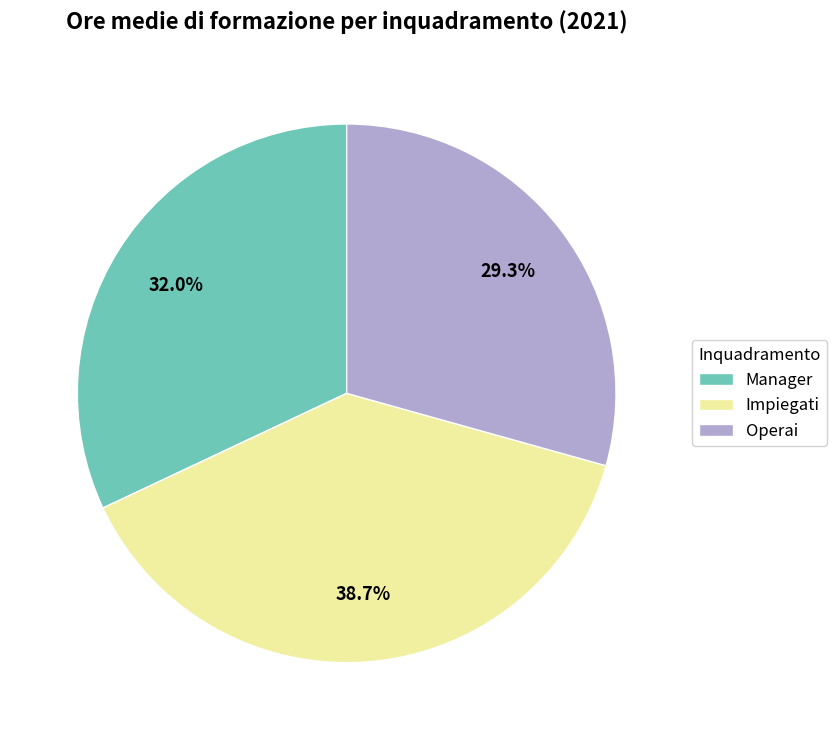

To the nearest percent, what portion does Manager represent?

32%